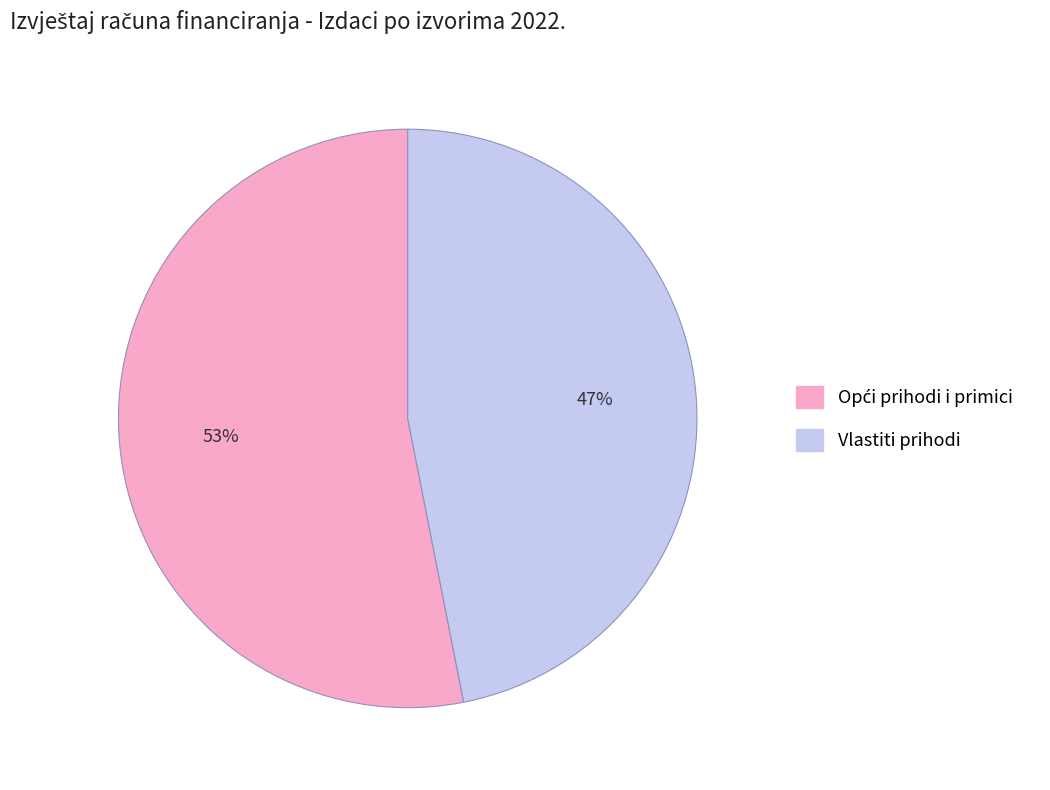

Which category has the smallest portion of the pie?

Vlastiti prihodi